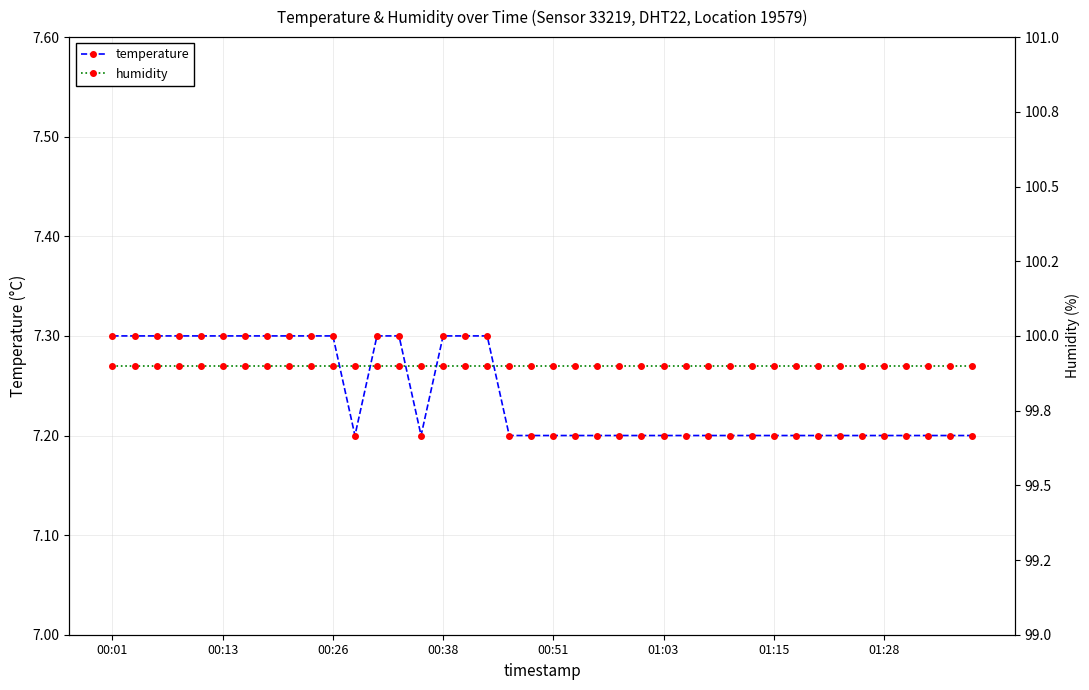

Which series has the largest total across all categories?

humidity